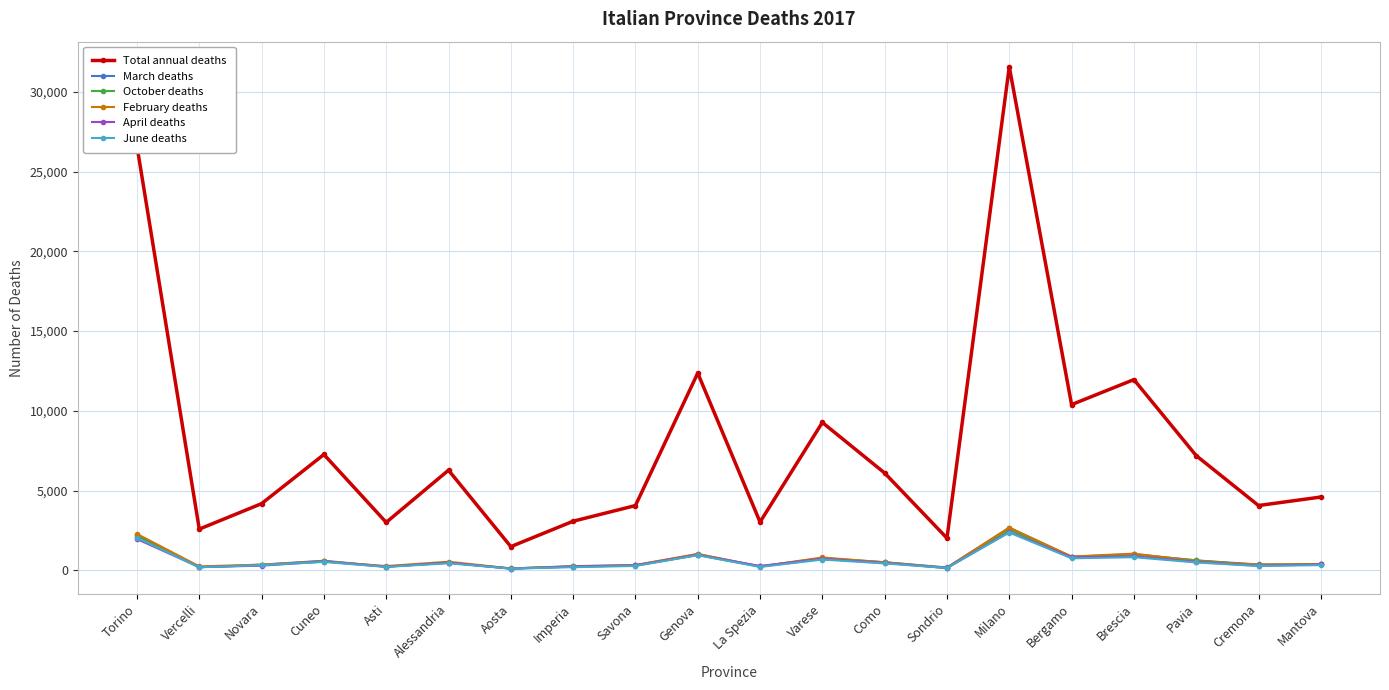

The value of October deaths at Varese is 718. True or false?

True